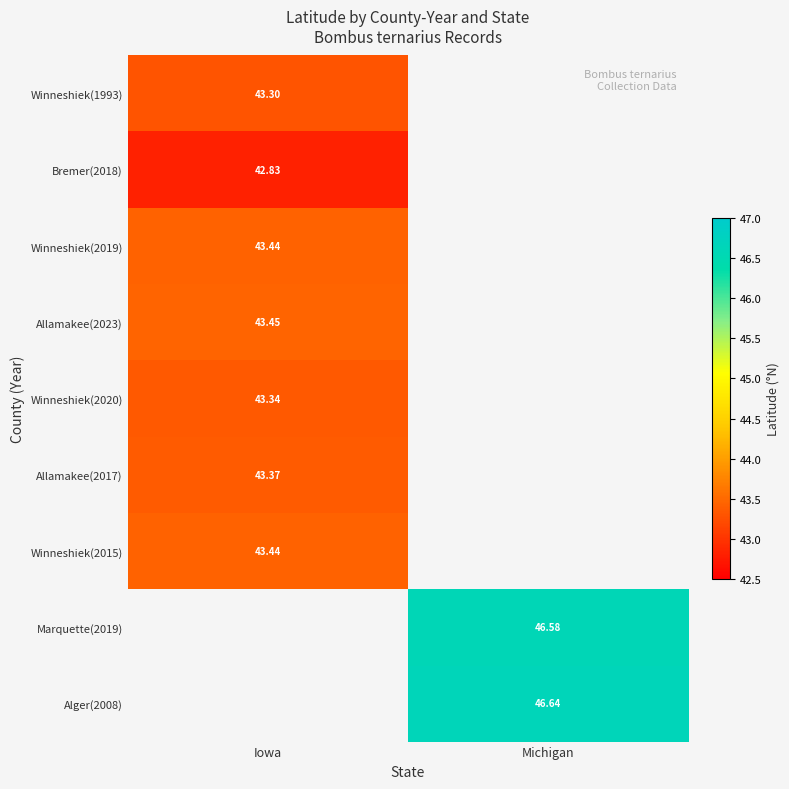

What is the total value across all series at Iowa?

303.2